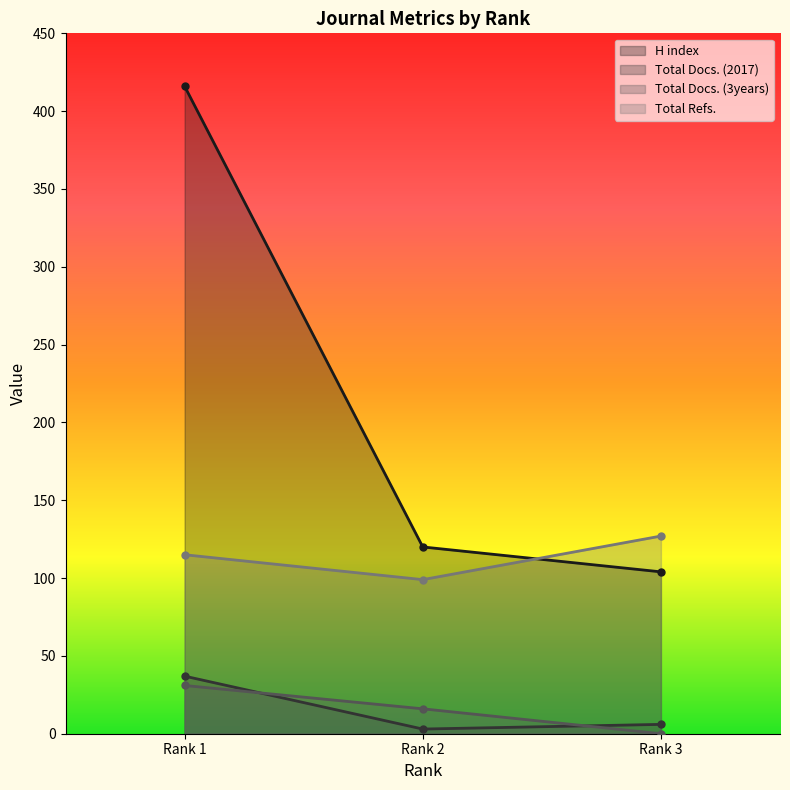

Which series has the widest spread of values?

H index